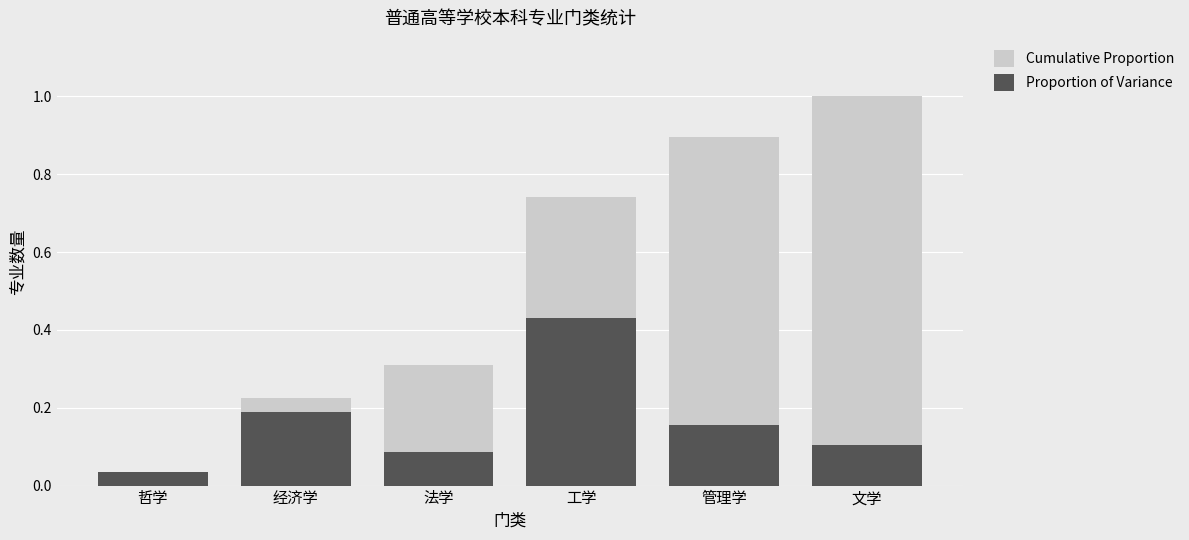

At which category is the sum across all series the highest?

工学